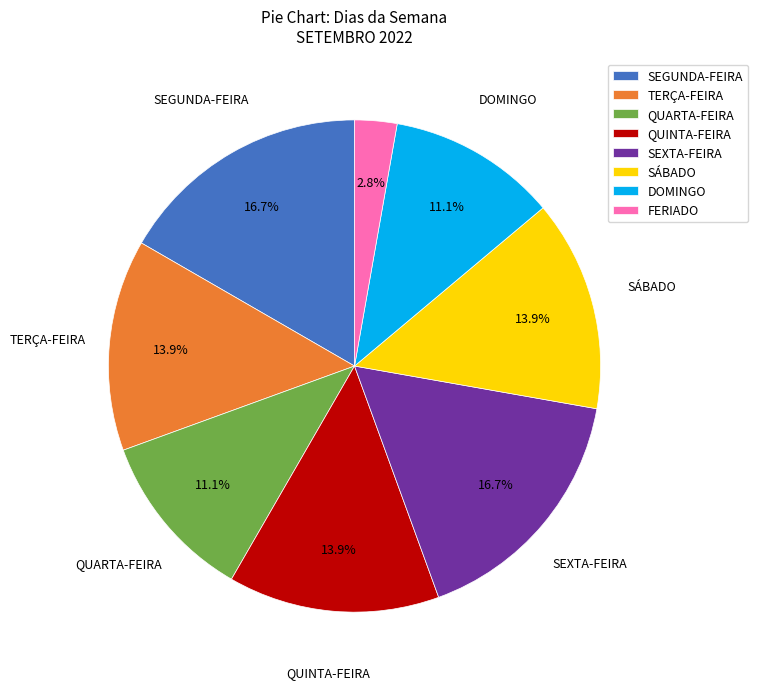

Count the number of slices in the pie.

8